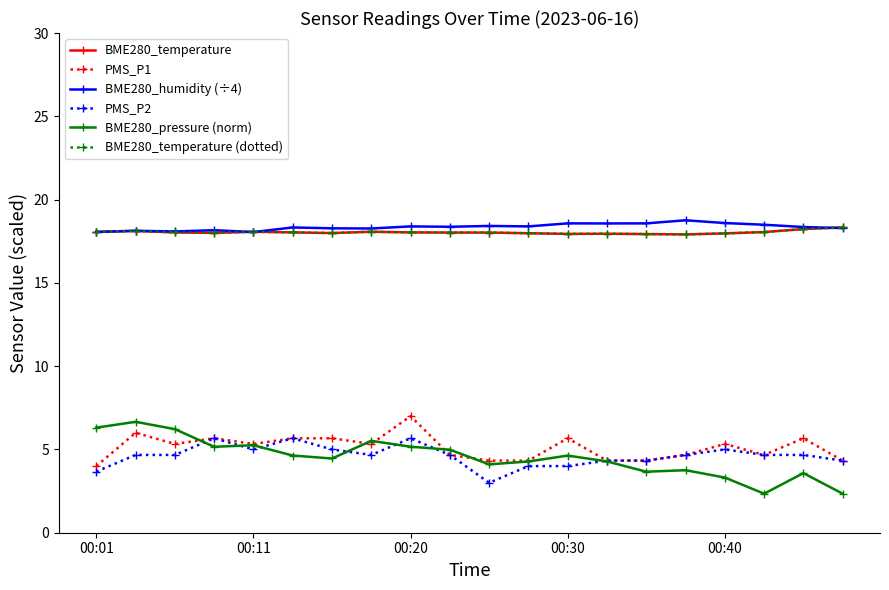

Does the chart have visible grid lines?

No